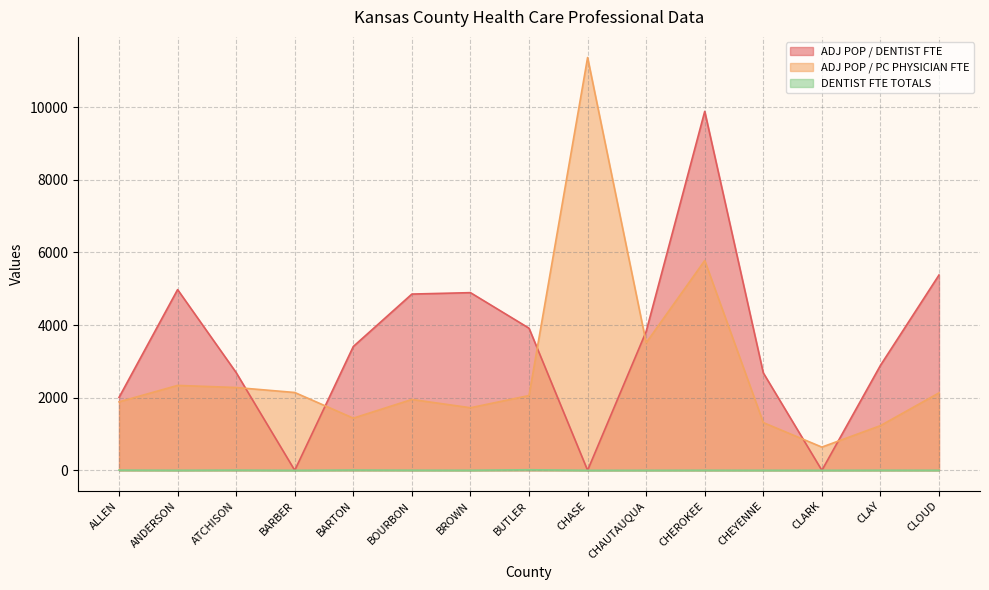

List the labels in order of DENTIST FTE TOTALS value, smallest first.

BARBER, CHASE, CLARK, CHAUTAUQUA, CHEYENNE, ANDERSON, CLOUD, BROWN, CHEROKEE, CLAY, BOURBON, ATCHISON, ALLEN, BARTON, BUTLER